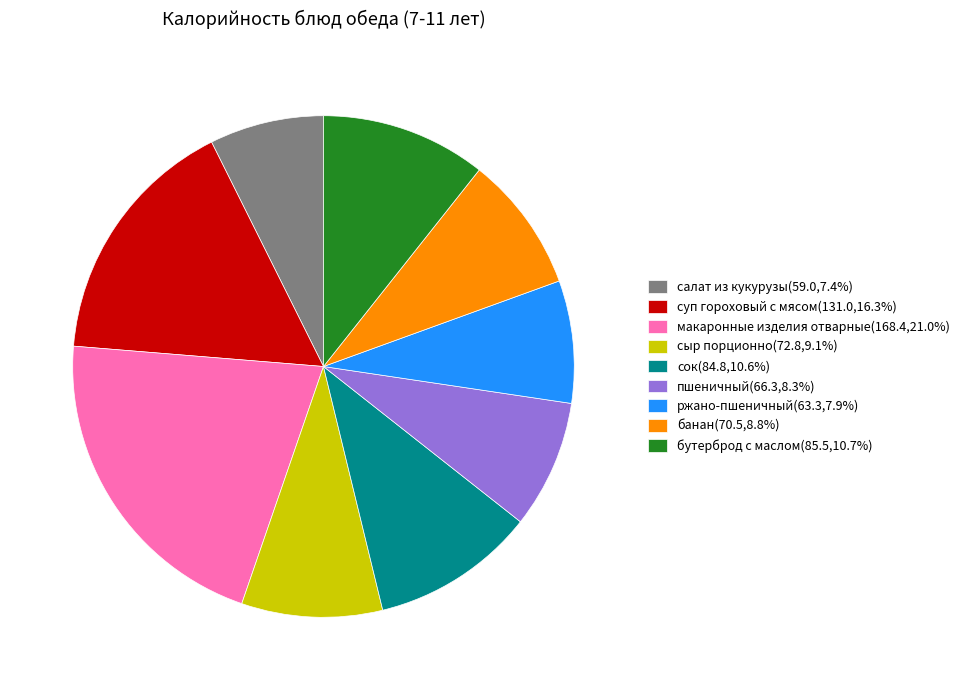

Do бутерброд с маслом(85.5,10.7%) and ржано-пшеничный(63.3,7.9%) together represent more than half of the pie?

No